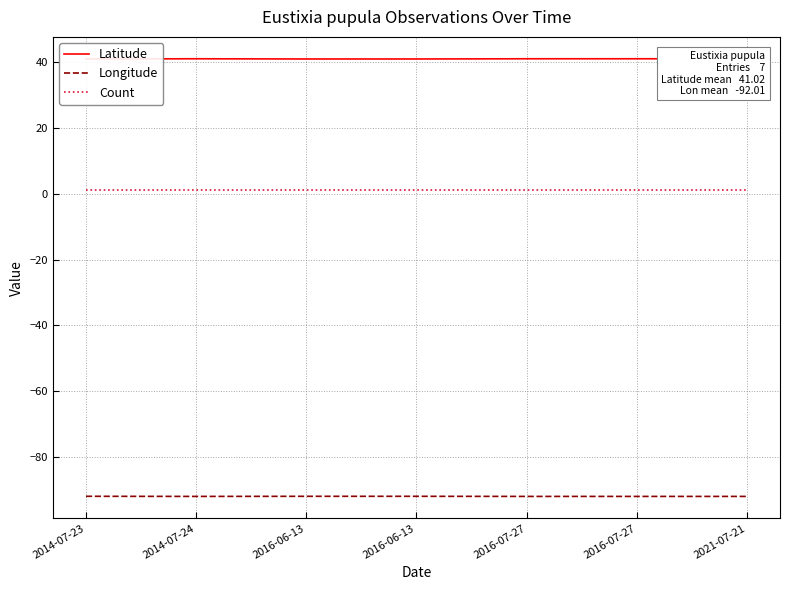

At which category does Latitude reach its first local peak?

2014-07-24